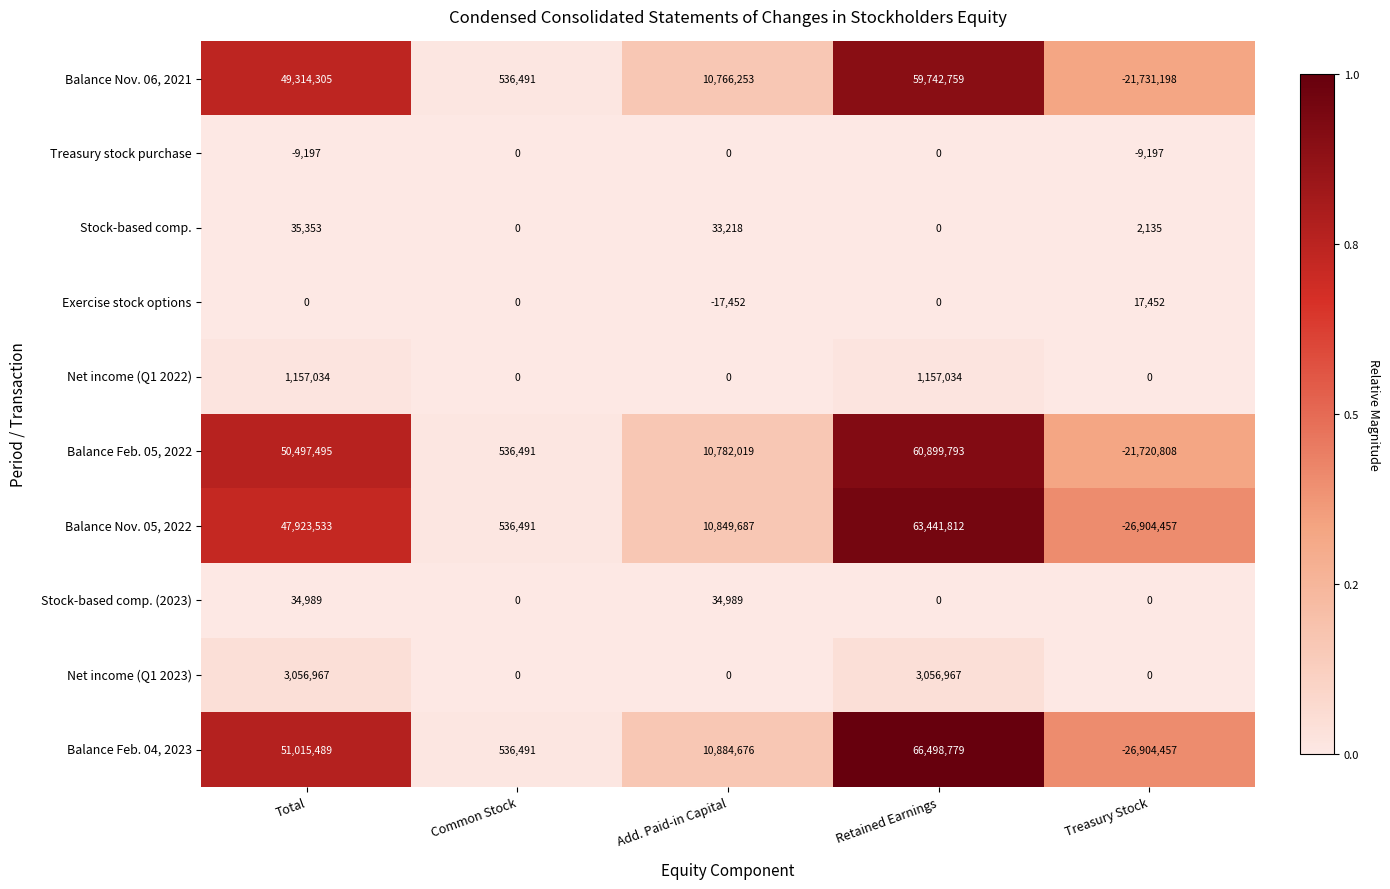

What is the sum of all Net income (Q1 2023) values?

6113934